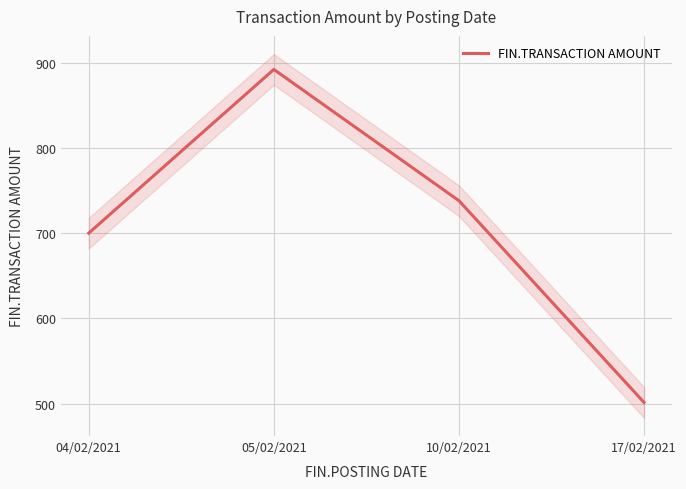

At which category does the chart reach its minimum across all series?

17/02/2021